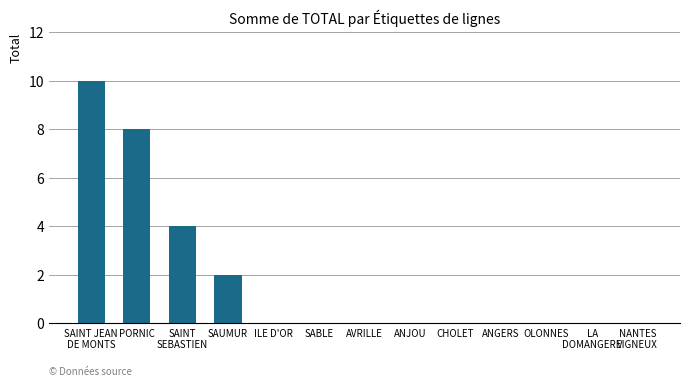

Reading left to right, transcribe all the data shown in this chart.

10	8	4	2	0	0	0	0	0	0	0	0	0